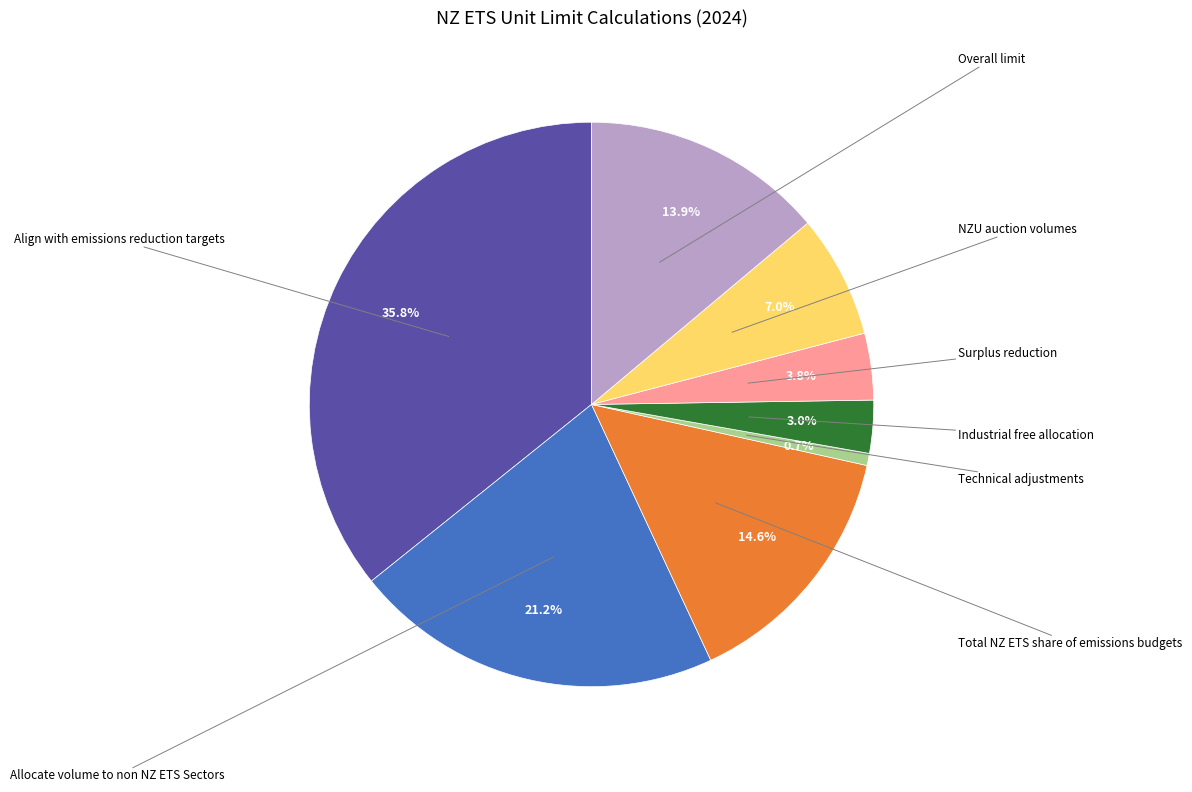

Is there any slice that represents more than half of the pie?

No